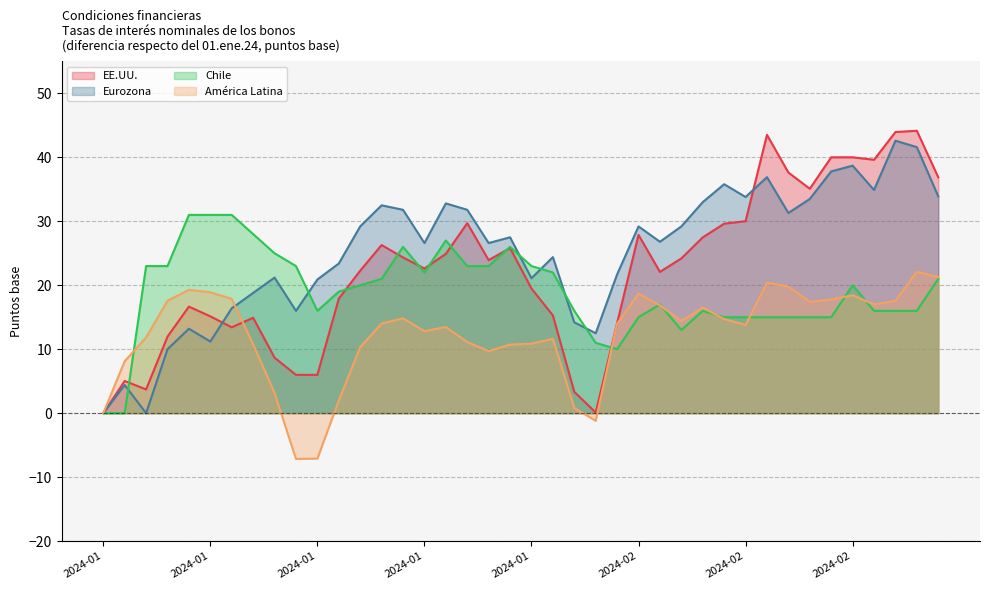

Which series has the largest range (max minus min)?

EE.UU.